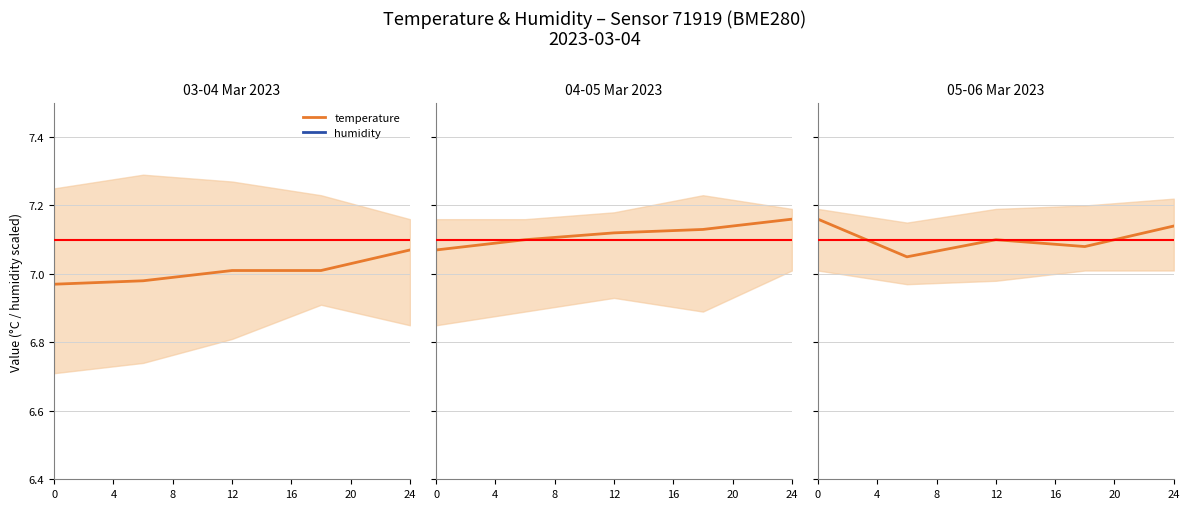

What is the smallest value displayed?

7.0